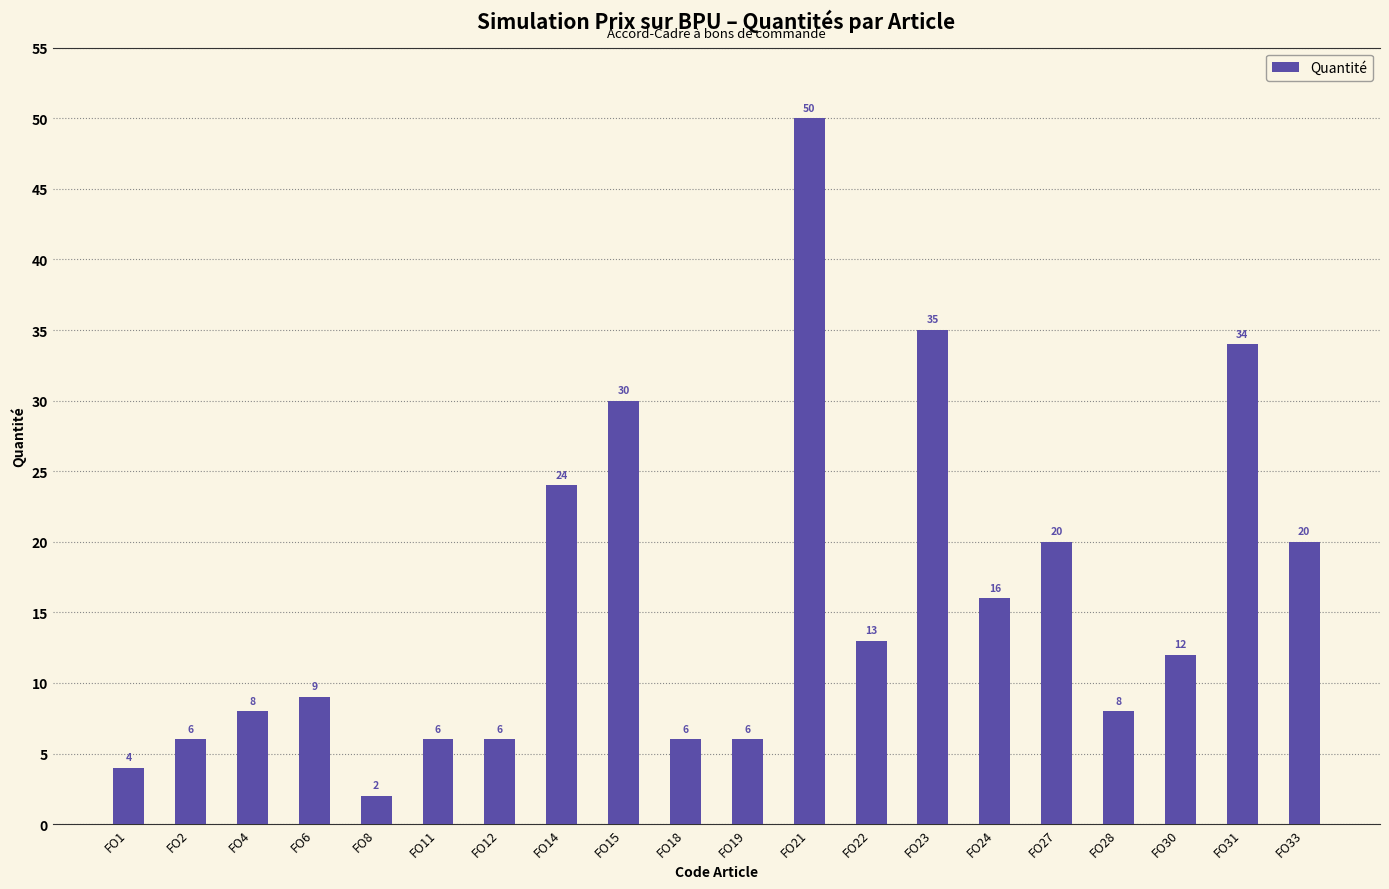

Reading left to right, what are all the values shown in this chart?

4	6	8	9	2	6	6	24	30	6	6	50	13	35	16	20	8	12	34	20